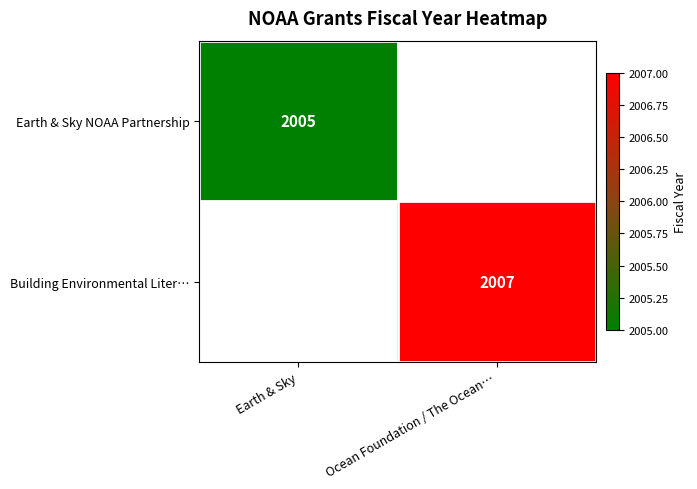

The Building Environmental Liter… series shows 2007 at Ocean Foundation / The Ocean…. True or false?

True